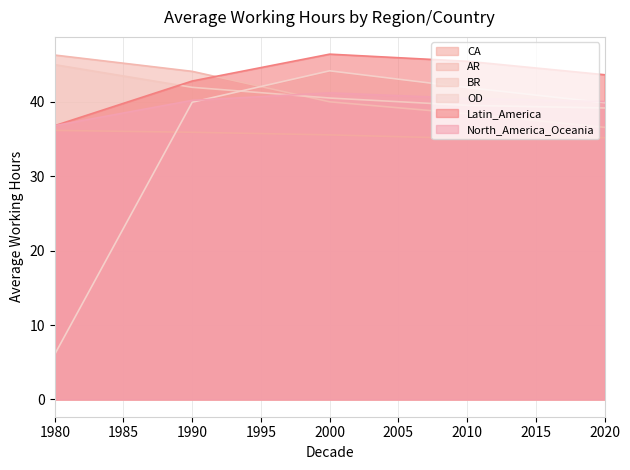

How many interior local valleys does the CA series have?

1